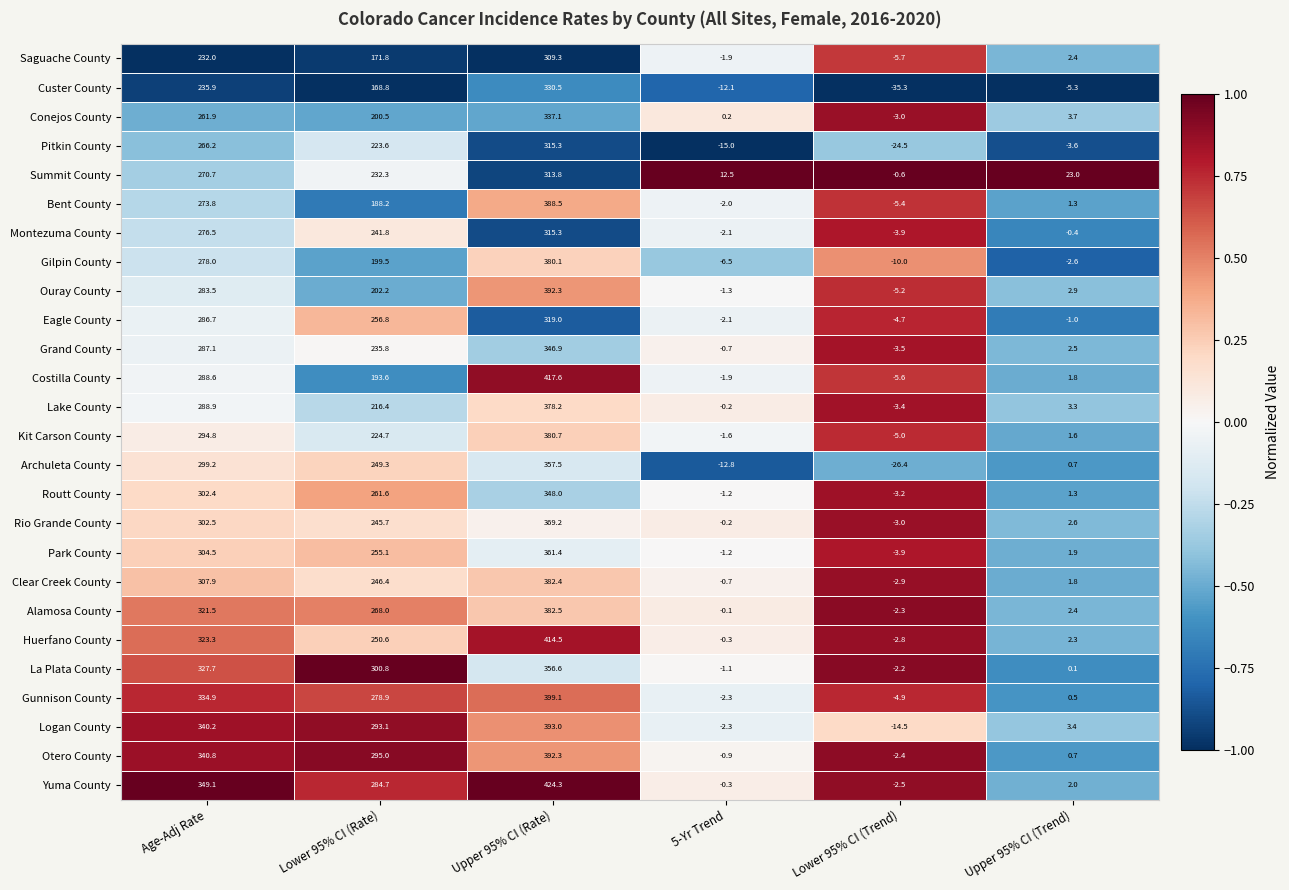

The Costilla County series shows 193.6 at Lower 95% CI (Rate). True or false?

True